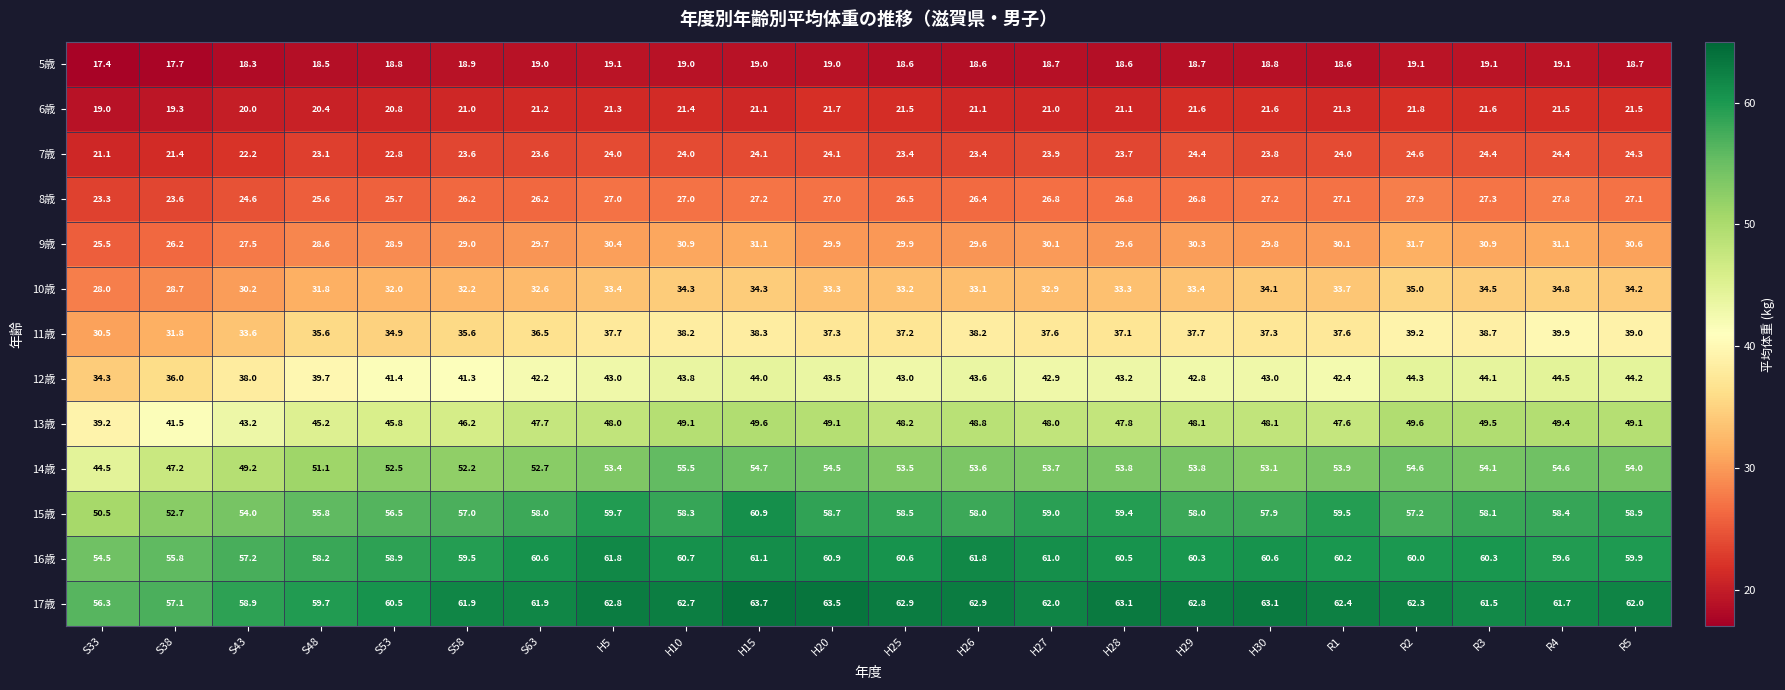

Which series has the largest range (max minus min)?

14歳